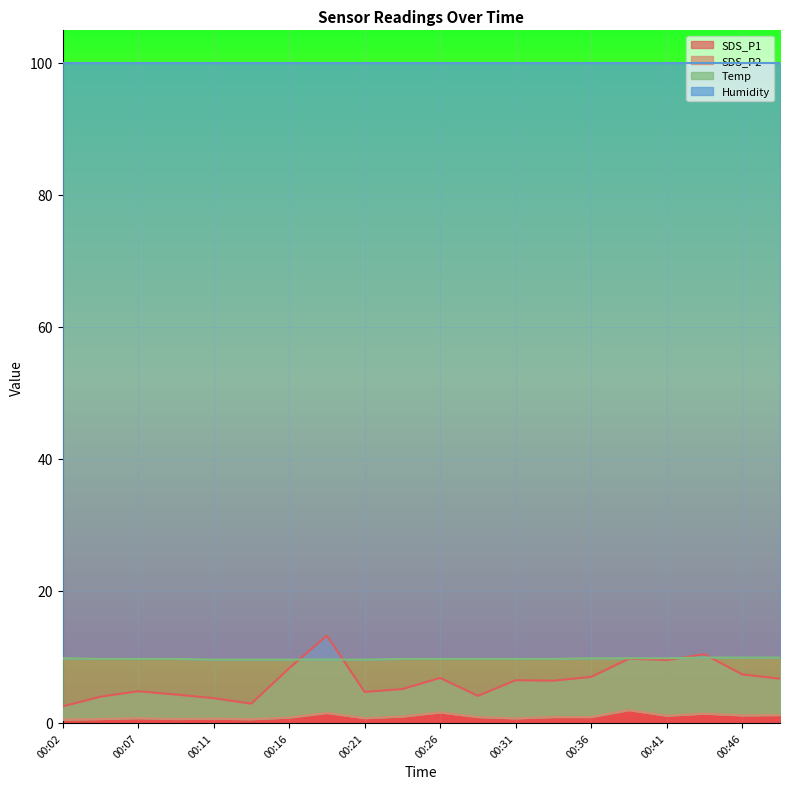

The value of SDS_P1 at 00:11 is 3.8. True or false?

True